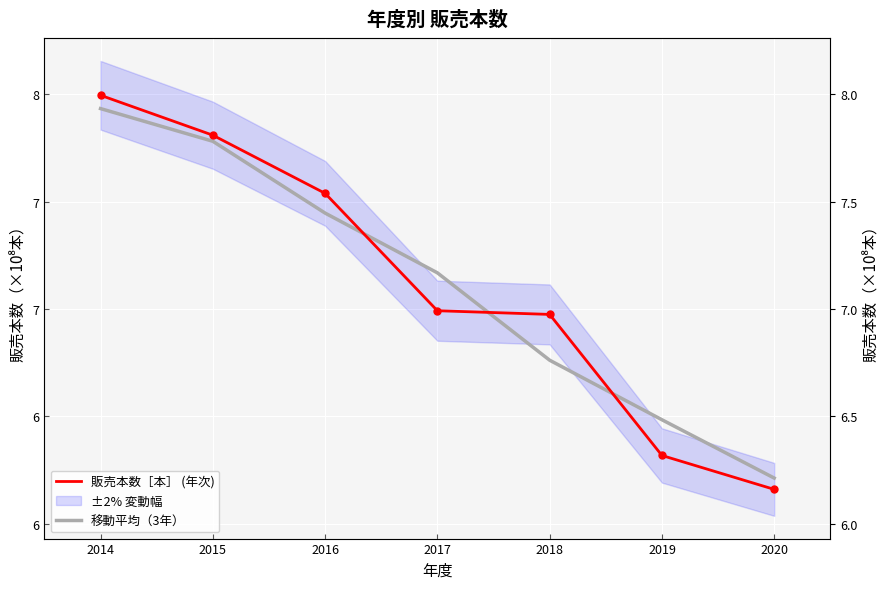

True or false: 販売本数［本］ (年次) has more than 2 interior local peaks.

False